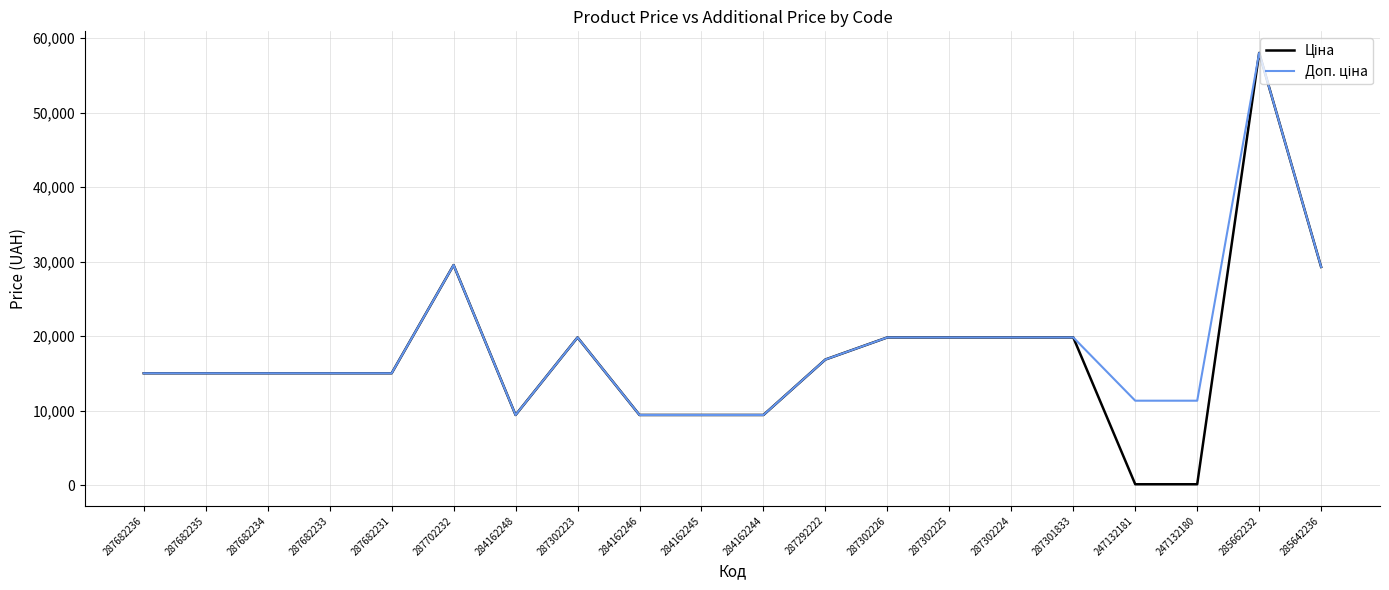

At which category is the sum across all series the highest?

285662232